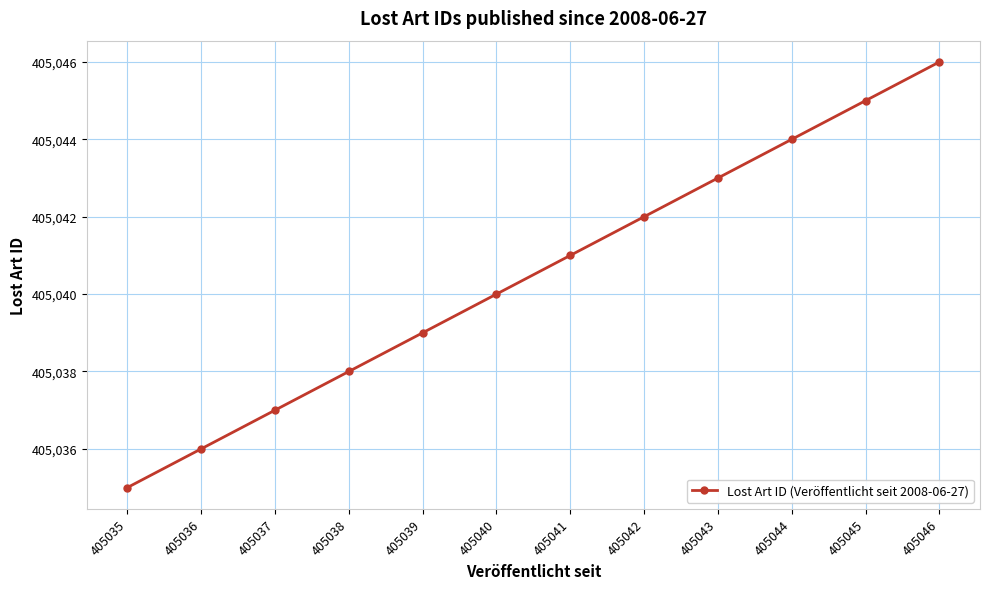

List the labels in order of value, smallest first.

405035, 405036, 405037, 405038, 405039, 405040, 405041, 405042, 405043, 405044, 405045, 405046